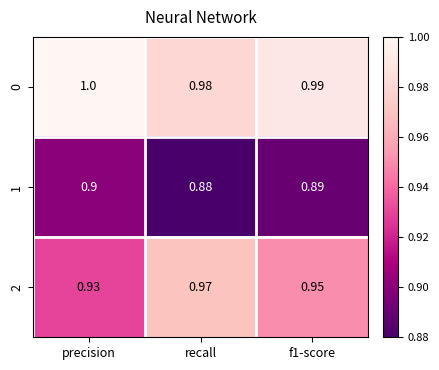

At which label does 0 reach its minimum?

recall